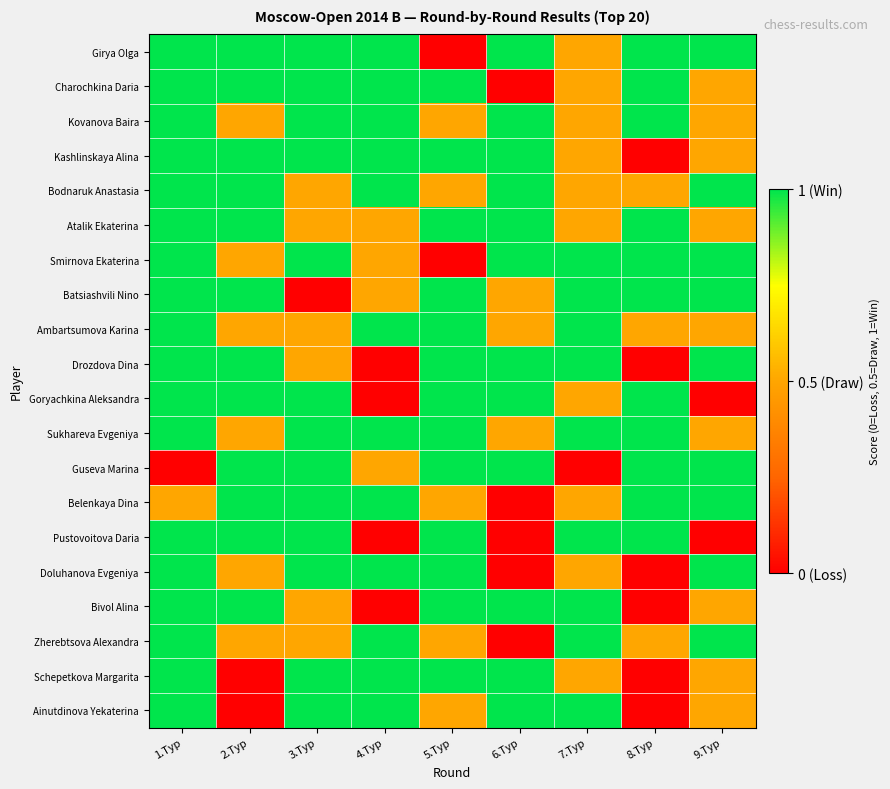

At which category does the chart reach its peak across all series?

1.Тур